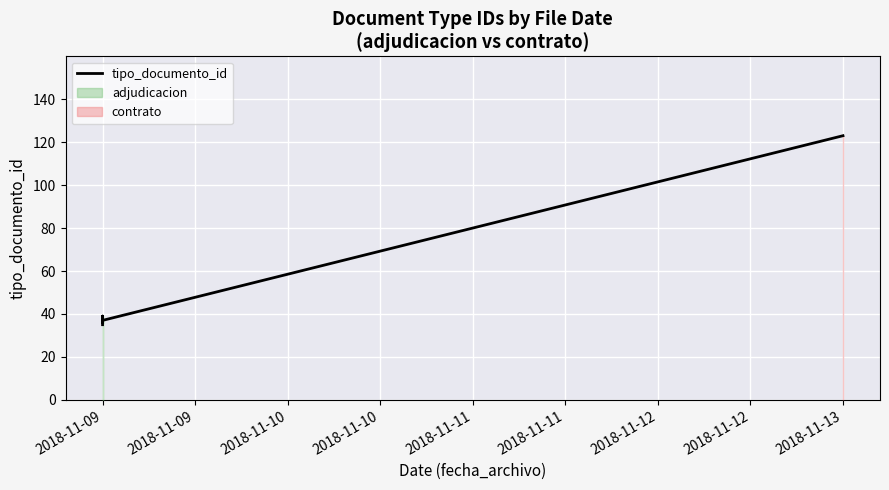

Which has a higher value, 2018-11-09 or 2018-11-09?

2018-11-09